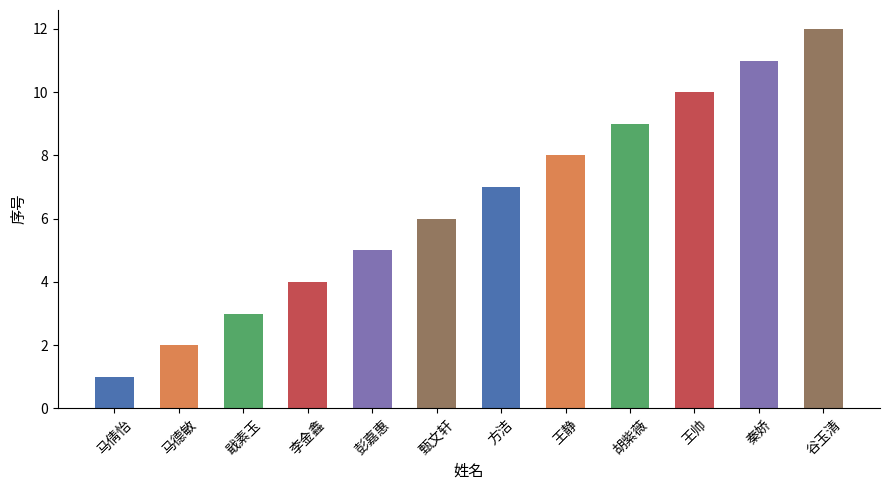

Approximately how many times larger is the value at 彭嘉惠 compared to 方洁?

0.7